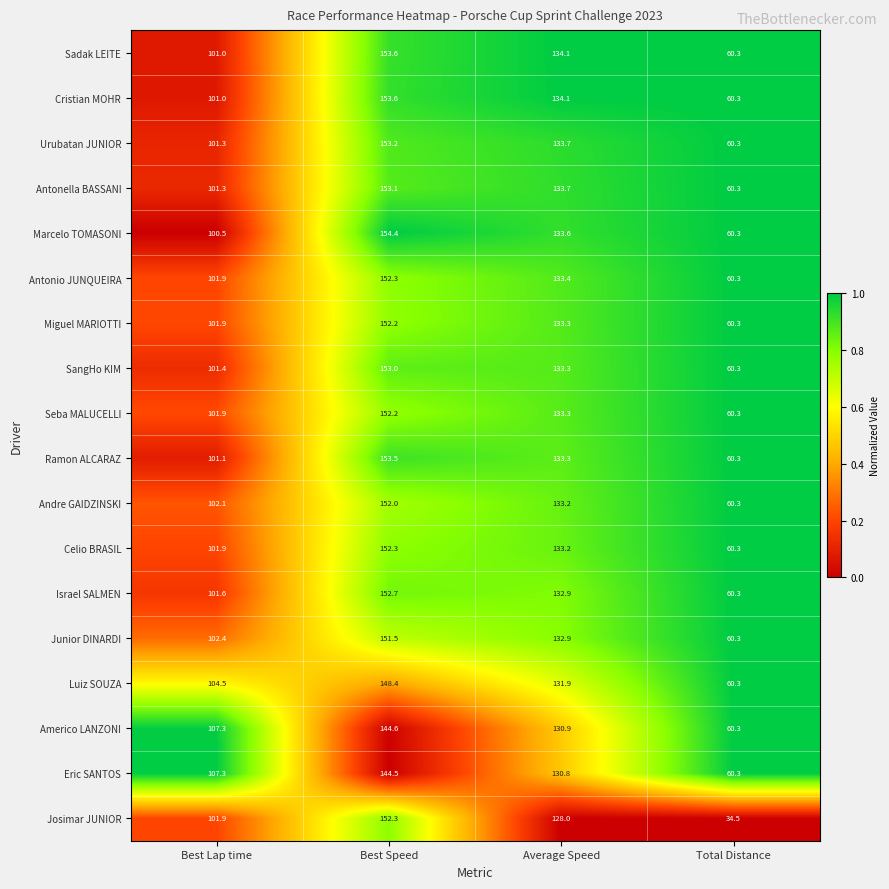

What is the total value across all series at Average Speed?

2389.6